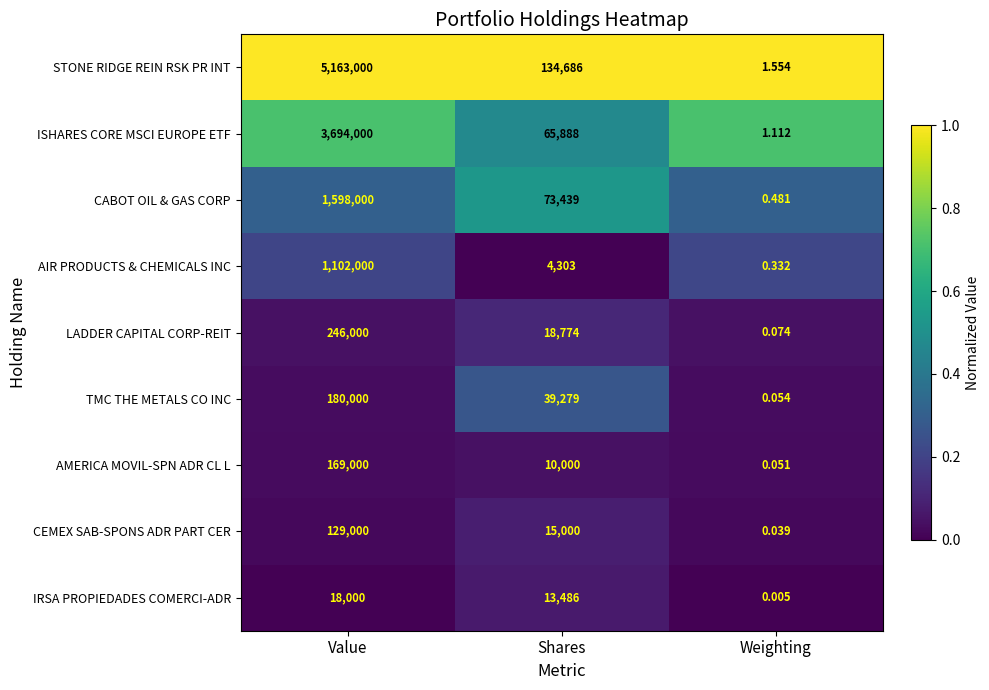

What is the difference between the highest and lowest values at Value?

5145000.0